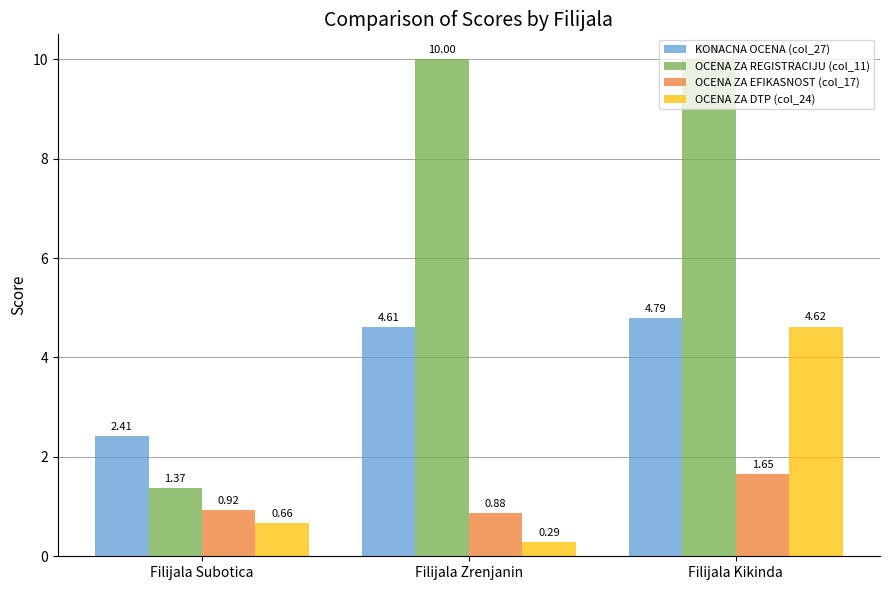

What position from the left is Filijala Subotica?

1